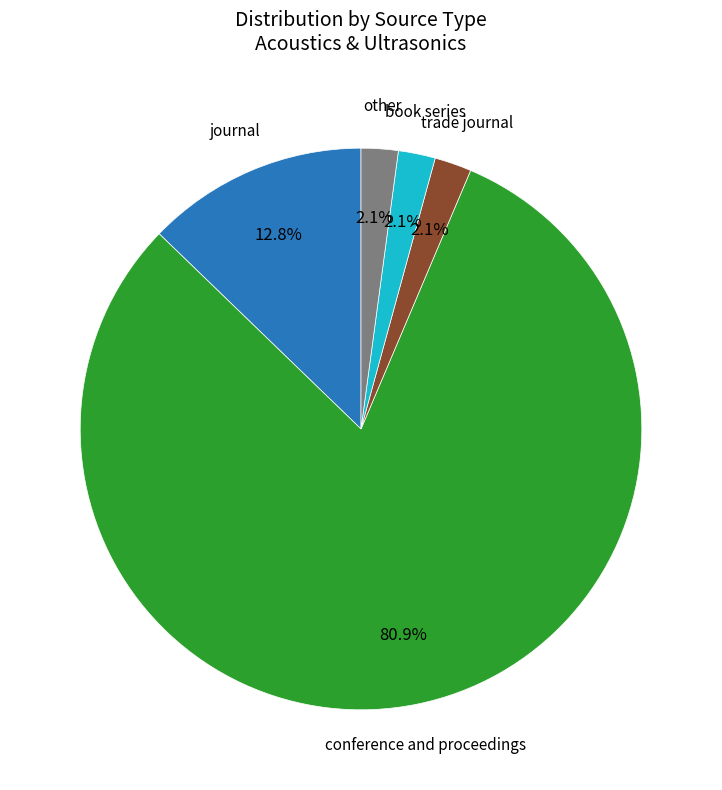

The journal slice represents 13% of the pie. True or false?

True